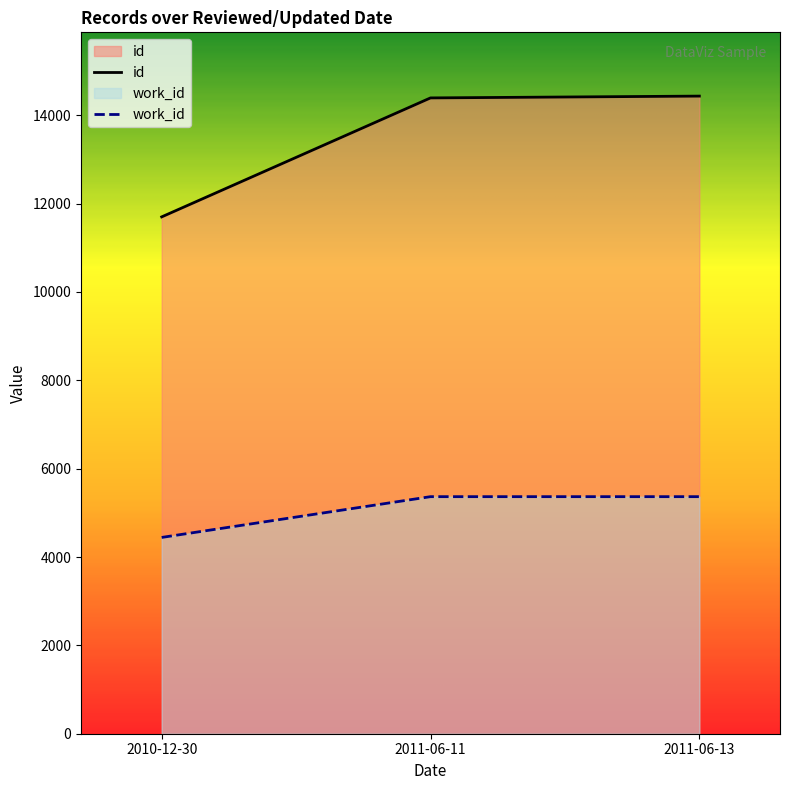

How many data points does each series have?

3